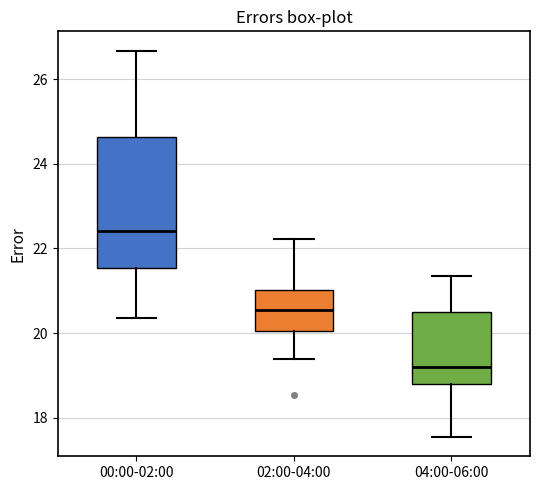

Which box is the tallest, from its lower edge to its upper edge?

00:00-02:00